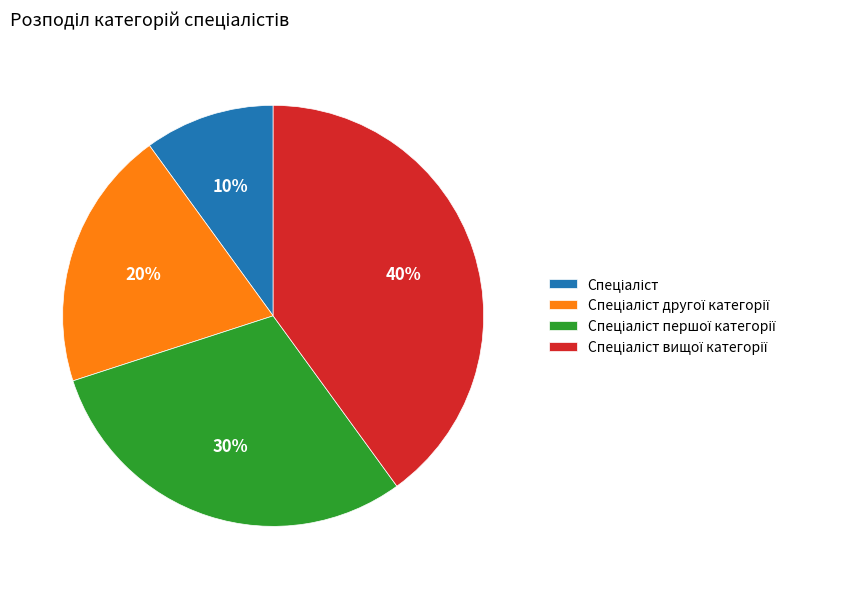

To the nearest percent, what is the average slice percentage?

25%